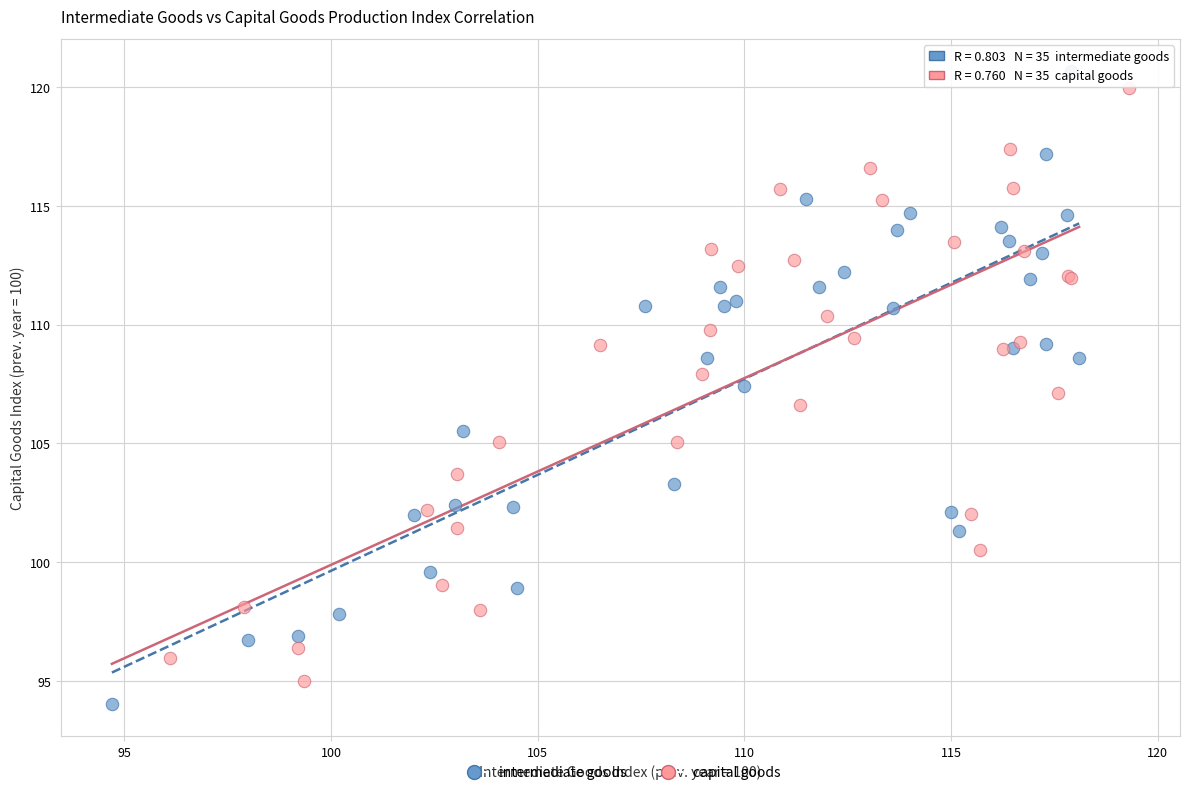

Which series reaches the minimum Y coordinate?

intermediate goods